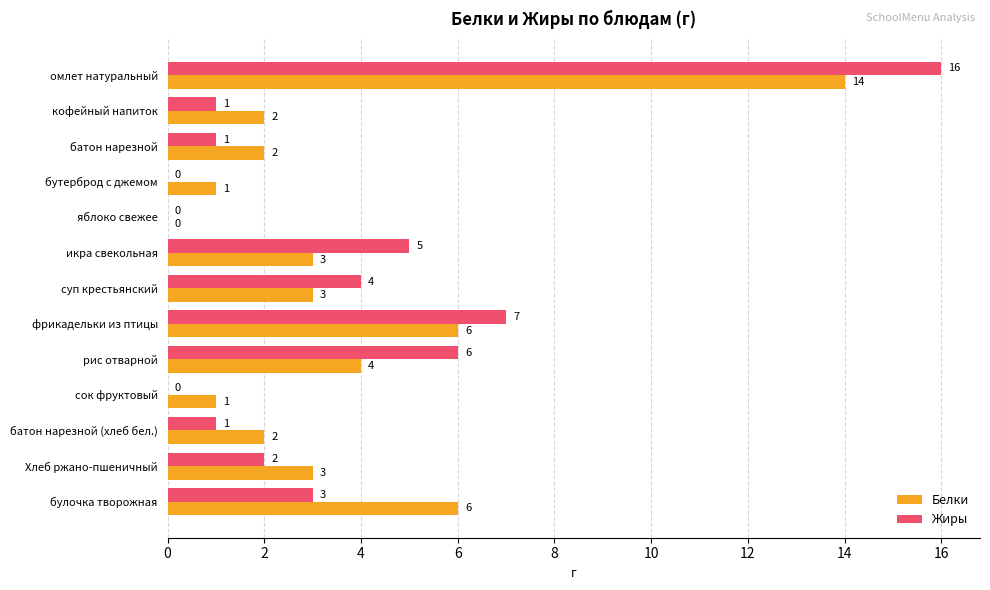

What is the sum of the Белки values at икра свекольная and сок фруктовый?

4